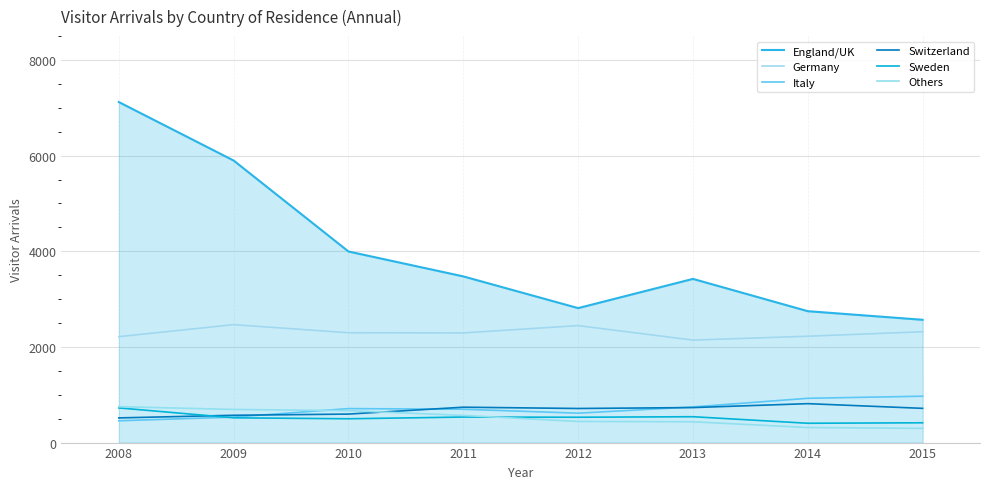

What is the value of the Germany point at the 6th from the left?

2143